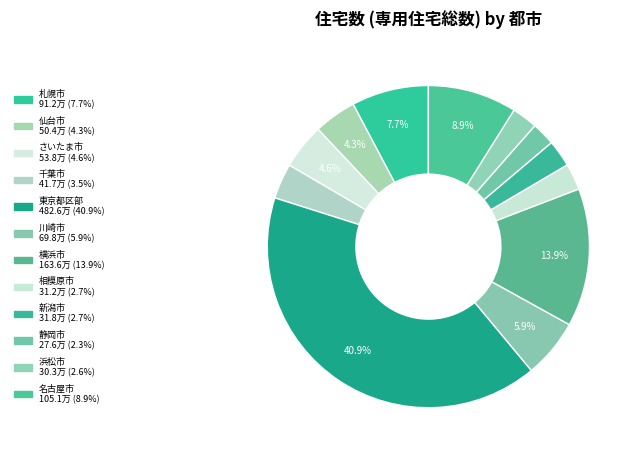

Is the sum of 静岡市 and 新潟市 greater than half?

No